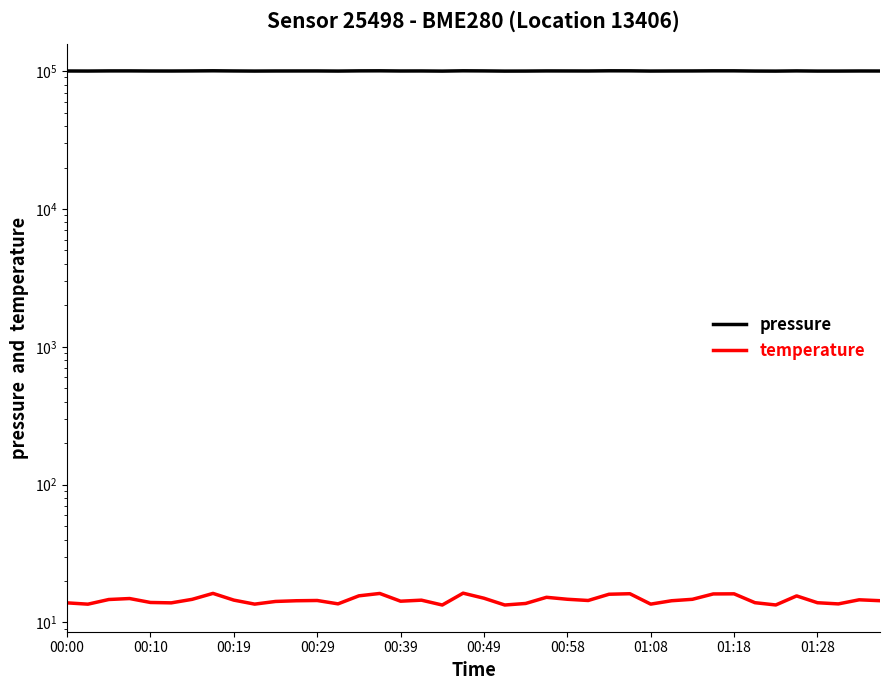

What is the label of the 40th point from the right?

00:00